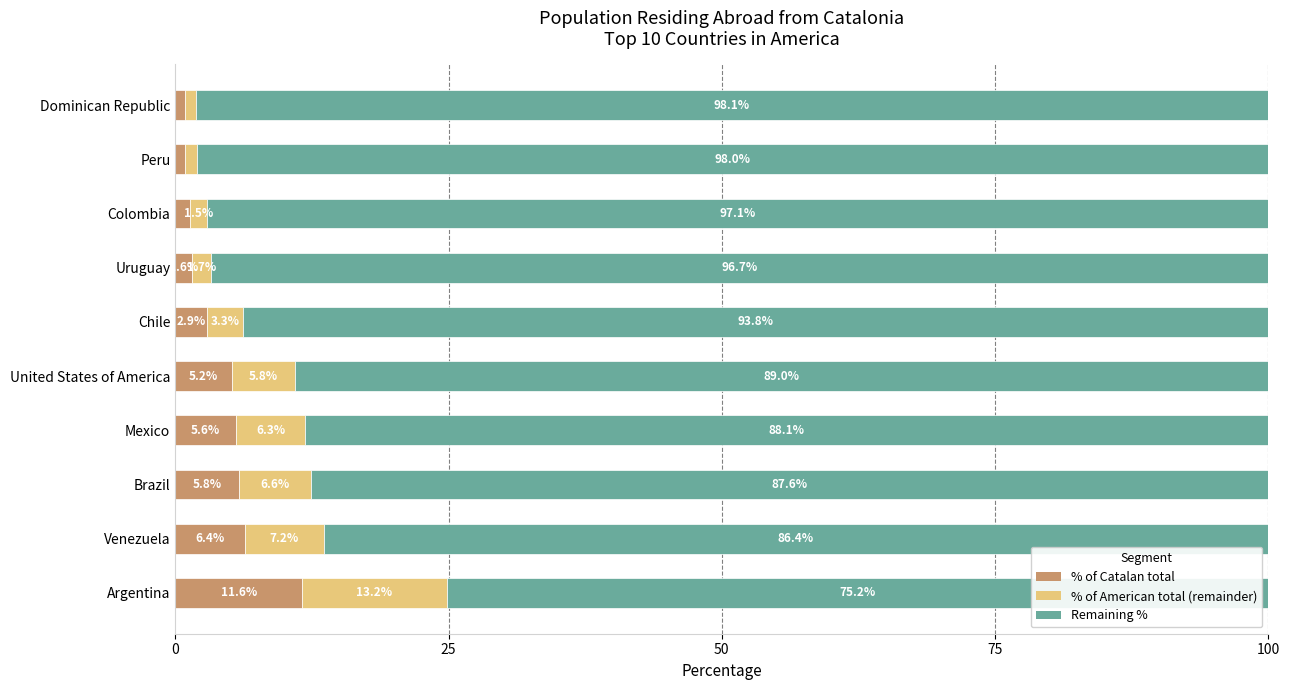

What is the difference between the second highest and minimum values in the % of Catalan total series?

5.5